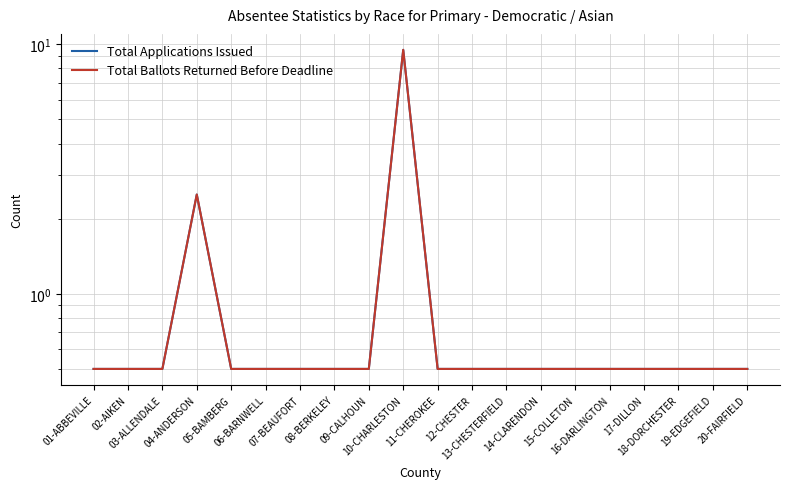

At which category does Total Ballots Returned Before Deadline reach its first local peak?

04-ANDERSON